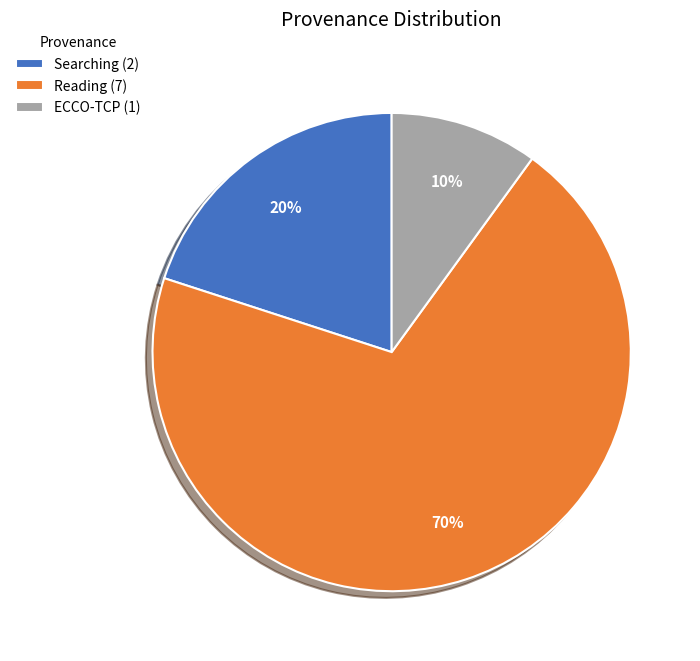

Count the number of slices in the pie.

3